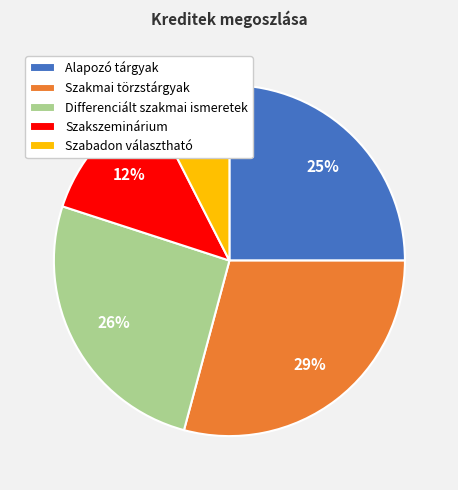

How many slices are in this pie chart?

5